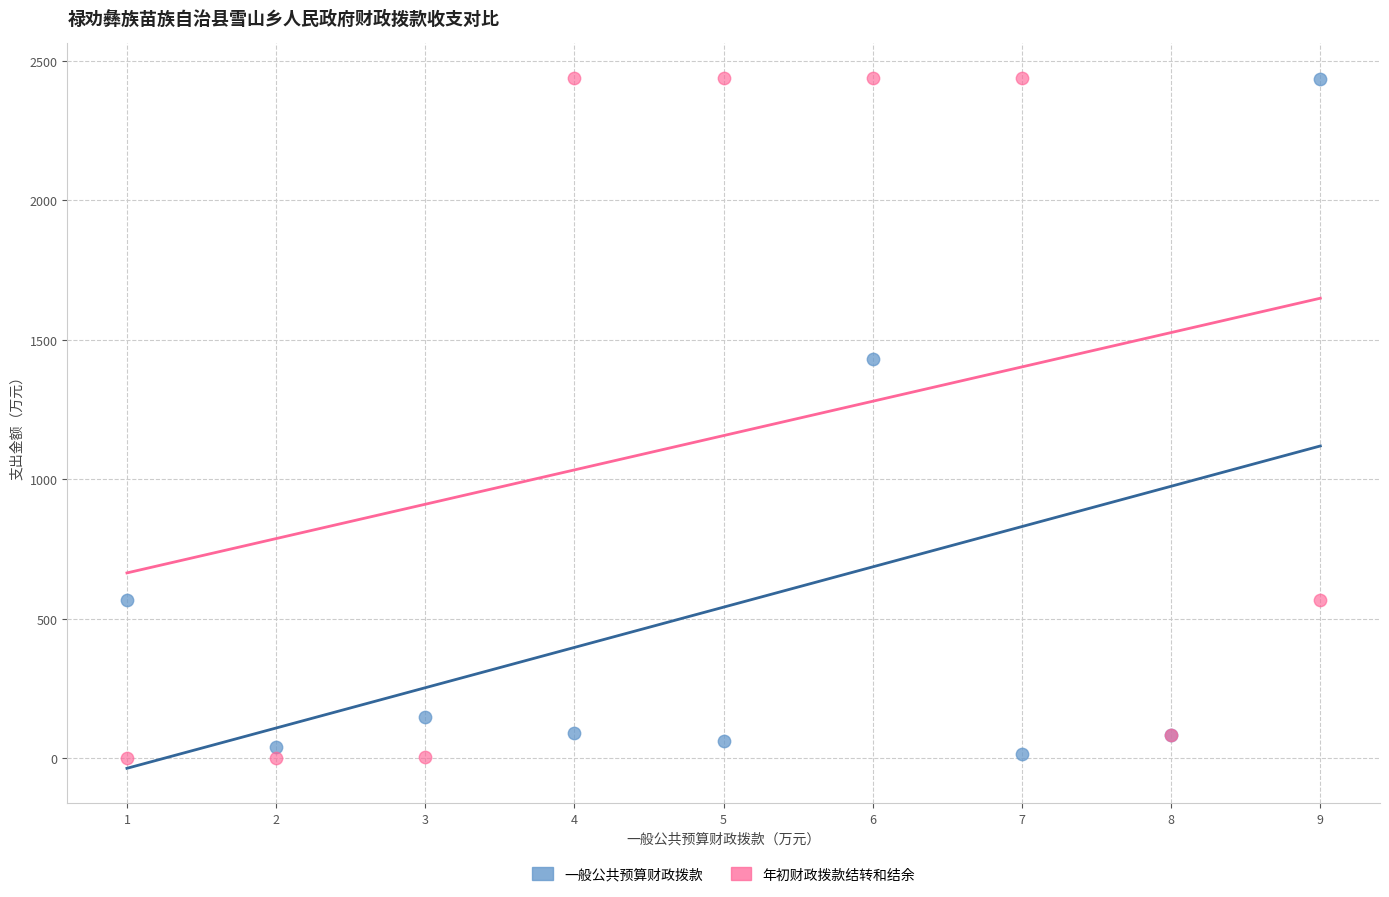

What is the X range (max minus min) for the scatter plot?

8.0